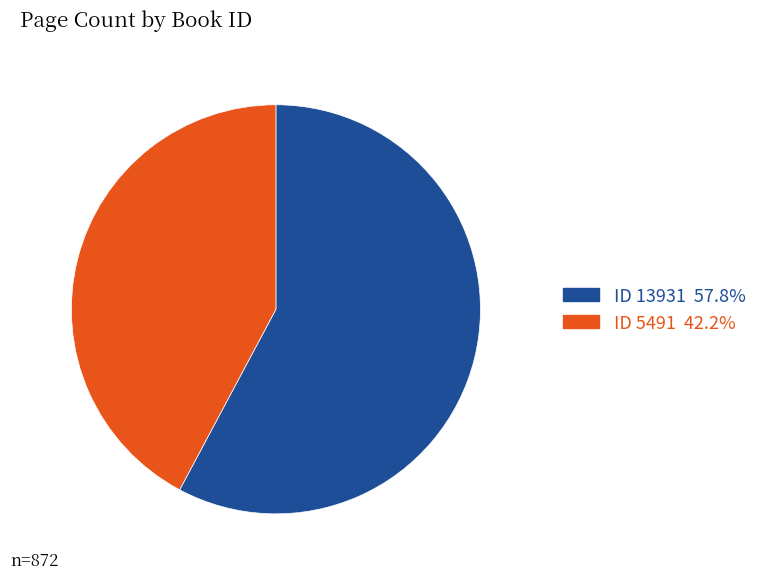

Approximately how many times larger is the value at ID 5491 42.2% compared to ID 13931 57.8%?

0.7